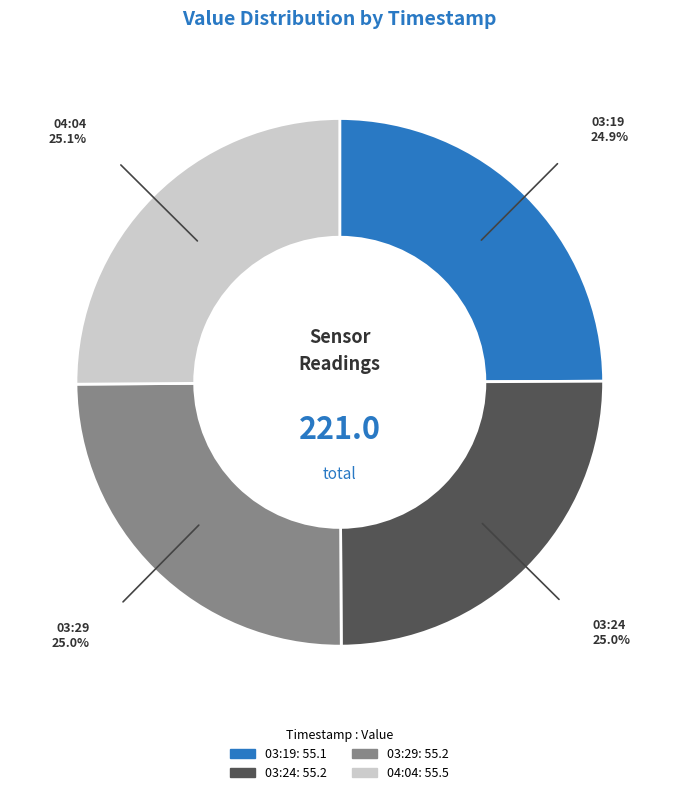

Count the number of slices in the pie.

4